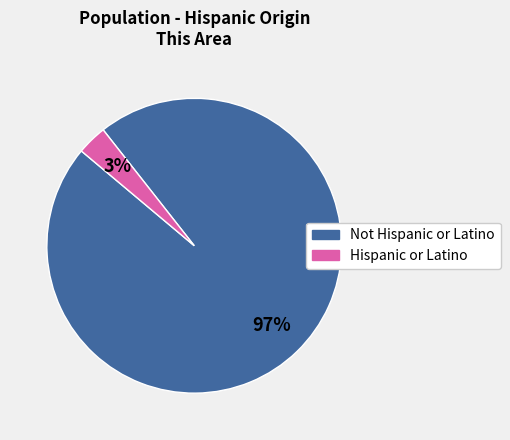

To the nearest percent, what is the average slice percentage?

50%